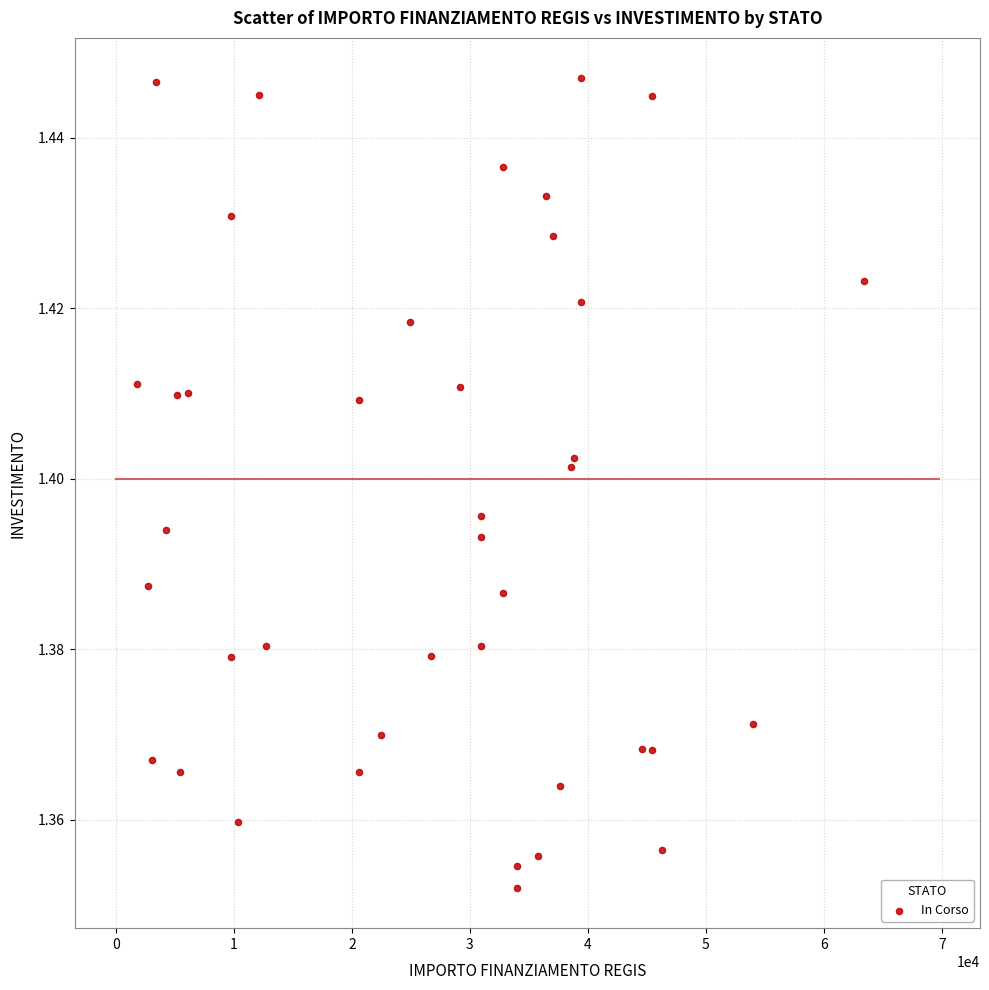

What is the range of X values (max minus min)?

61597.0